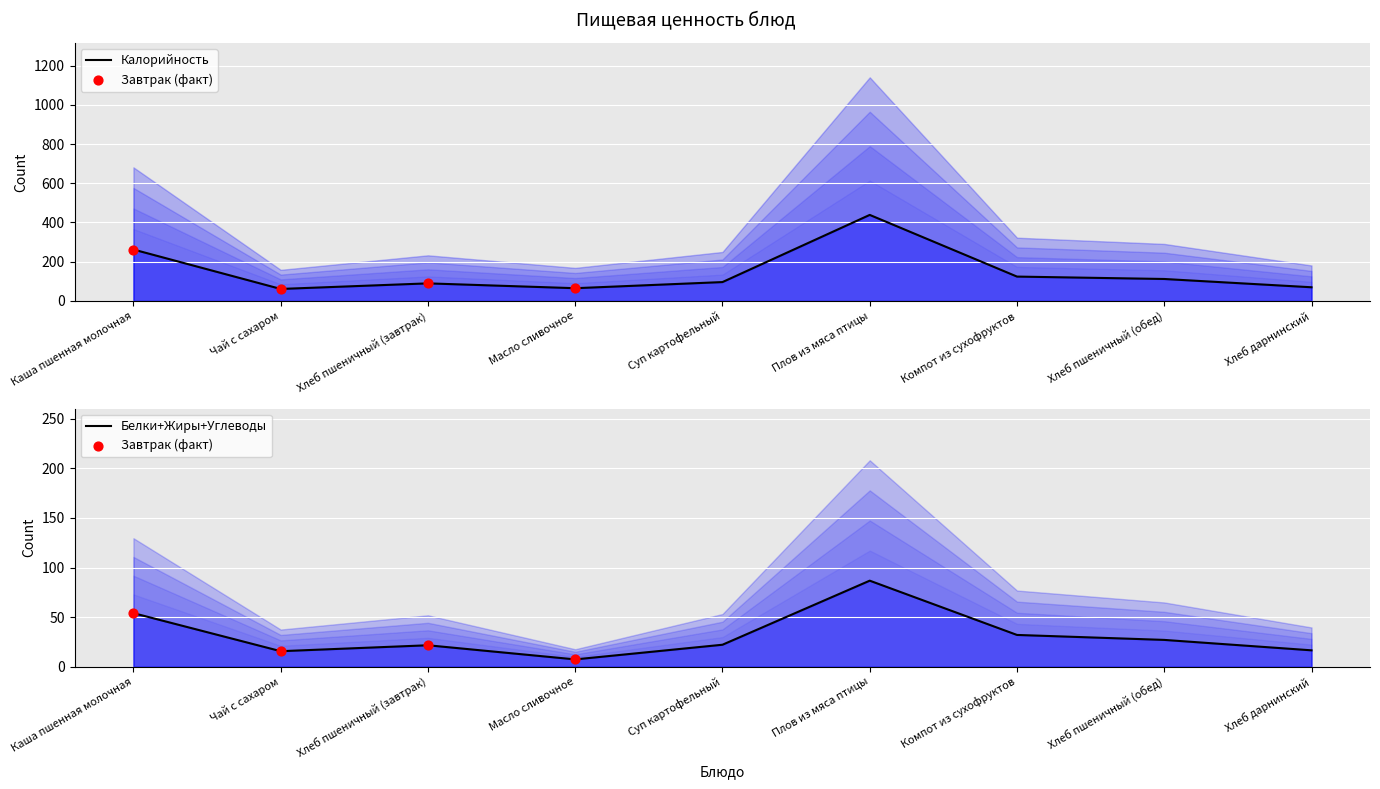

Which series reaches the maximum Y coordinate?

Калорийность